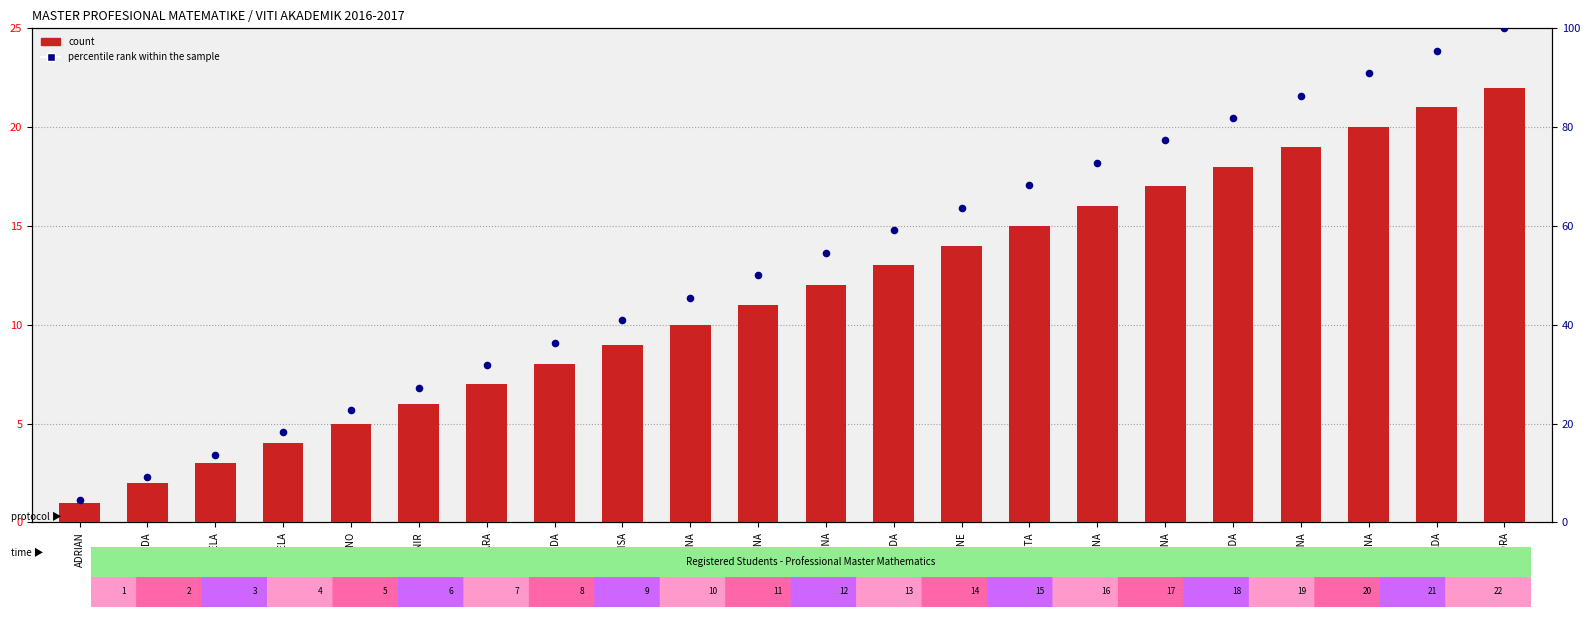

At which category is the sum across all series the highest?

ZAMORA